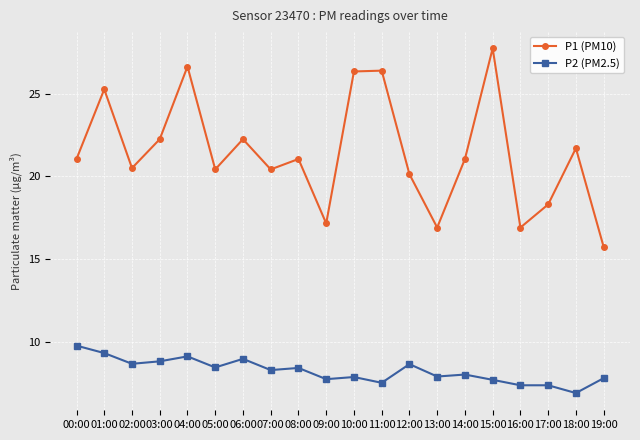

True or false: P2 (PM2.5) and P1 (PM10) intersect in this chart.

False